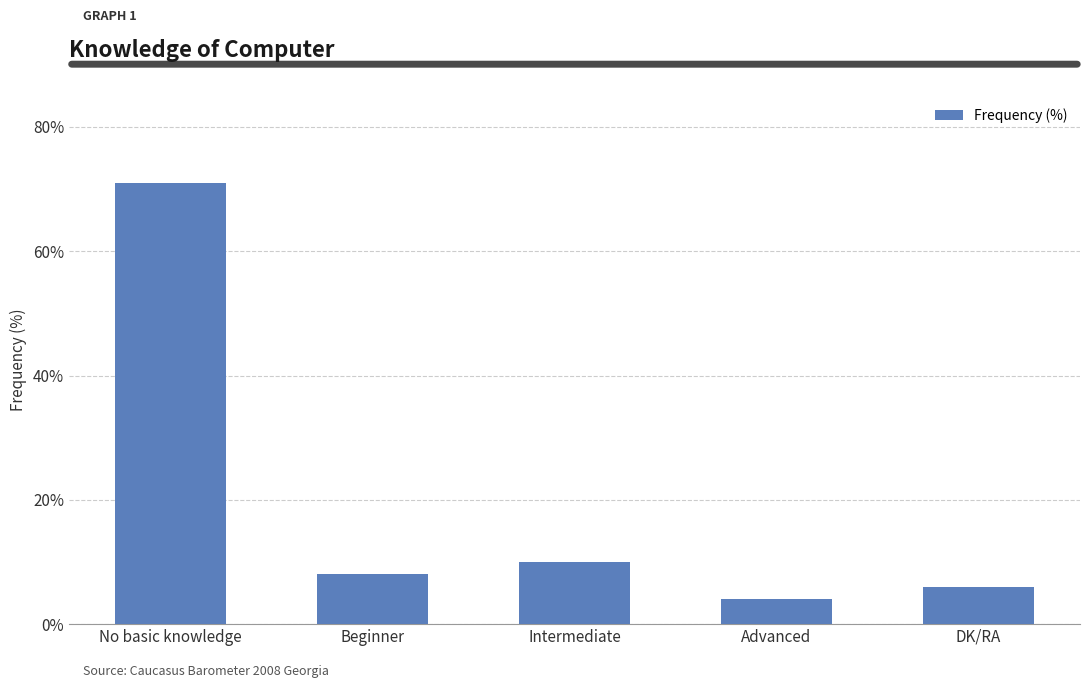

At which label is the value closest to 37?

Intermediate